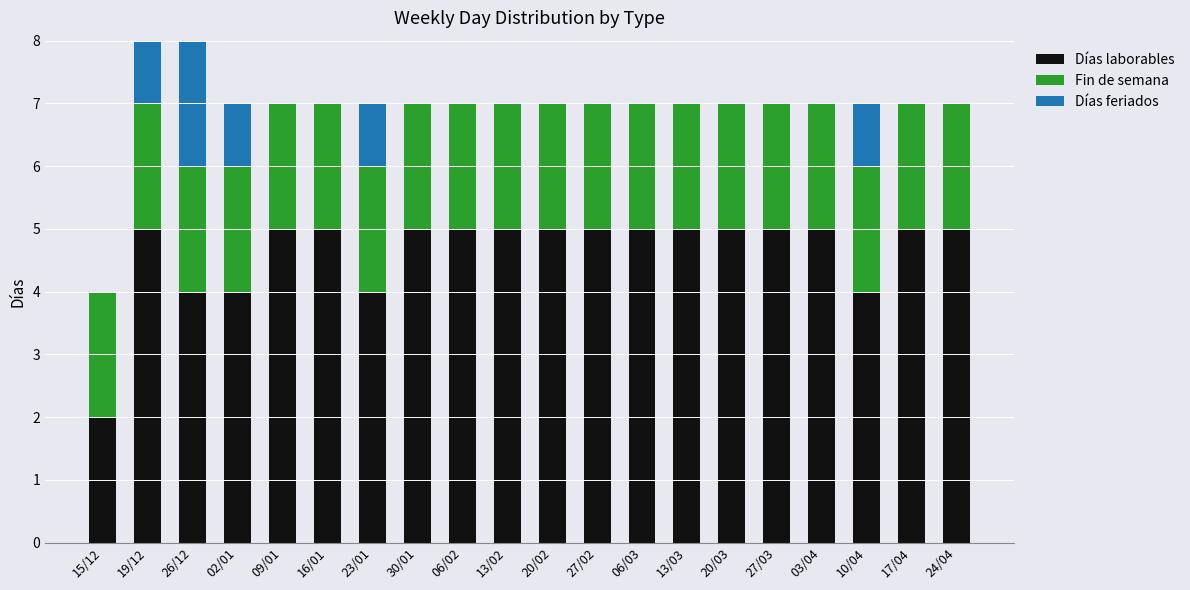

How many categories are shown in the chart?

20